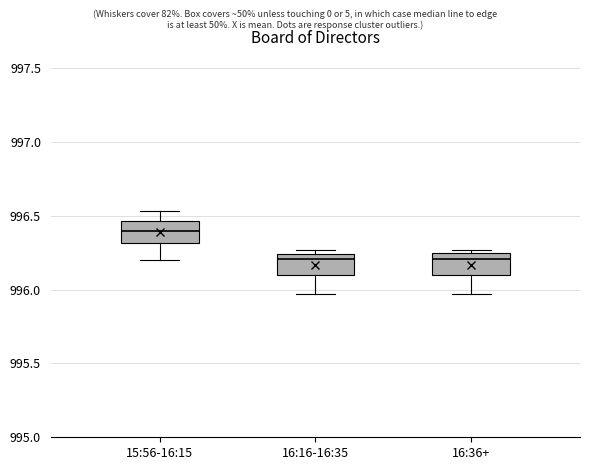

Reading left to right, transcribe this box plot: for each box, give where its median line is, the range the box spans, and where its two whiskers end, as read against the y-axis. The values are not printed on the chart, so give them approximately, as read against the axis.

15:56-16:15: median 996.40, box 996.30 to 996.45, whiskers 996.20 to 996.55
16:16-16:35: median 996.20, box 996.10 to 996.25, whiskers 995.95 to 996.25 (just above the box's upper edge)
16:36+: median 996.20, box 996.10 to 996.25, whiskers 995.95 to 996.25 (just above the box's upper edge)